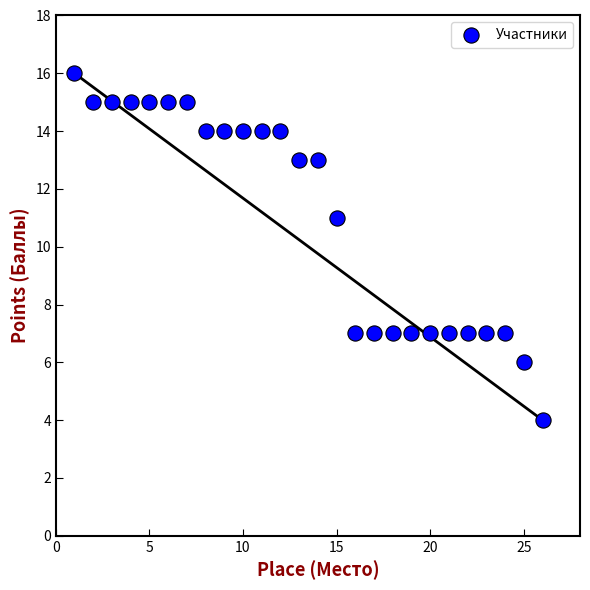

What is the range of X values (max minus min)?

25